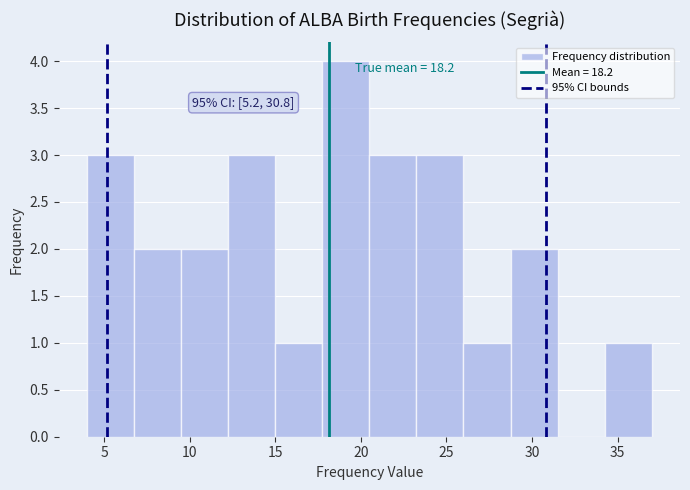

Which range on the x-axis has the tallest bar?

17.75 to 20.50